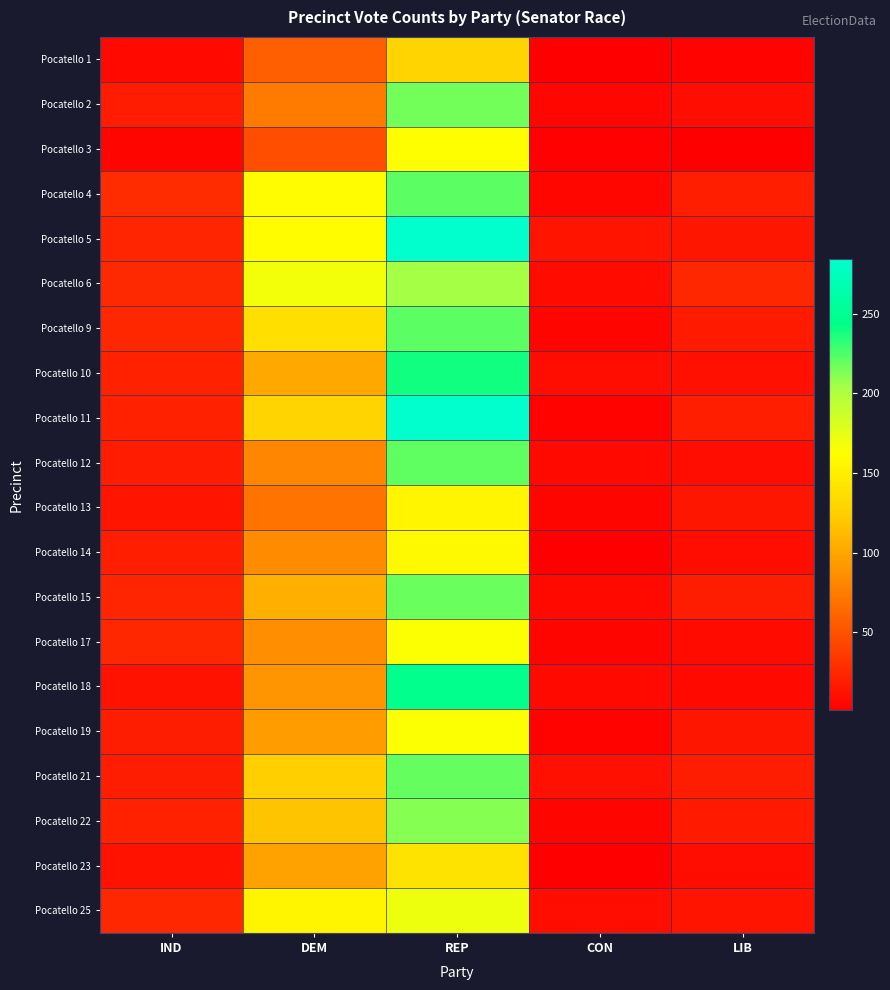

What is the maximum value shown in the chart?

284